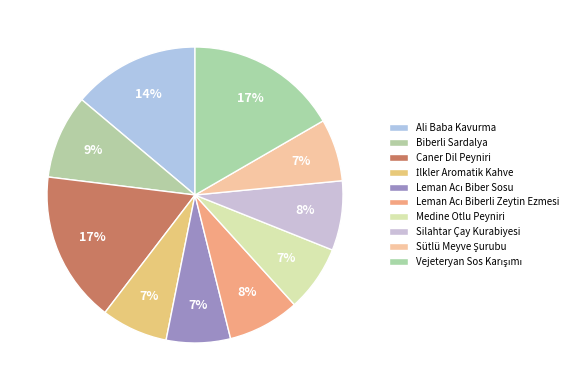

How much of the chart is everything except Silahtar Çay Kurabiyesi?

92.4%